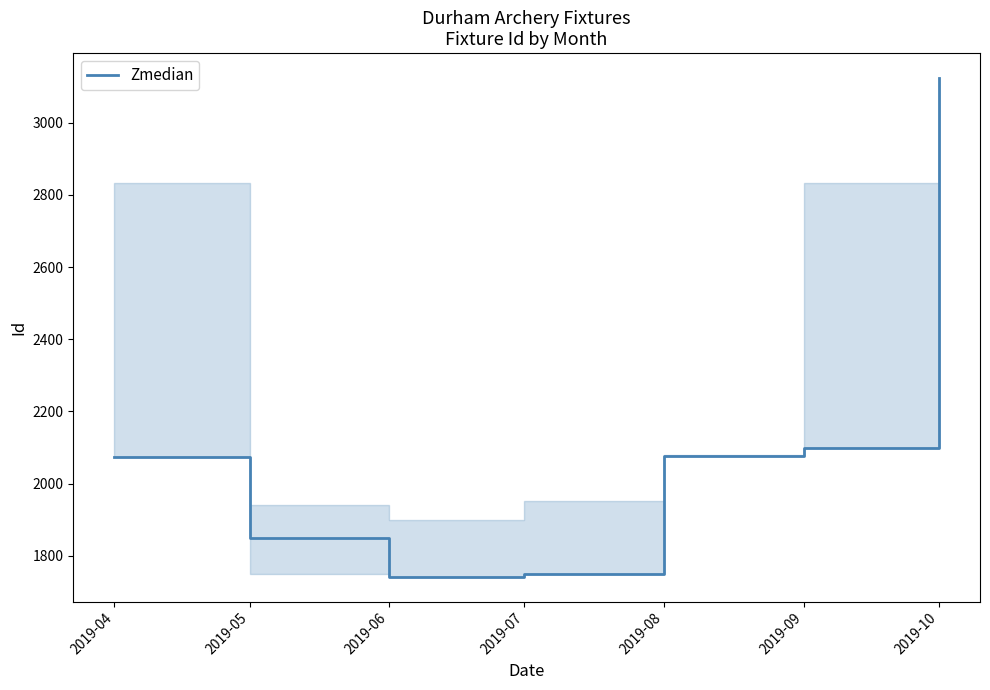

What is the greatest value displayed?

3124